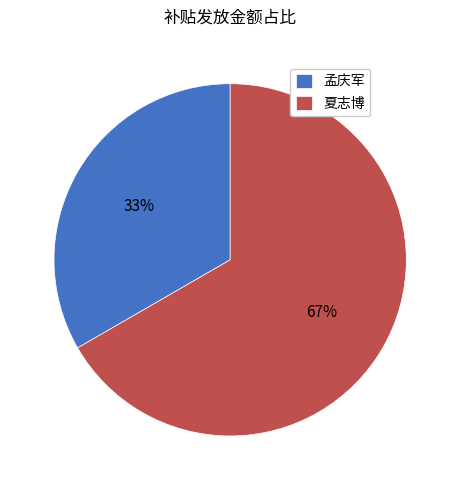

To the nearest percent, what percentage of the pie is 孟庆军?

33%